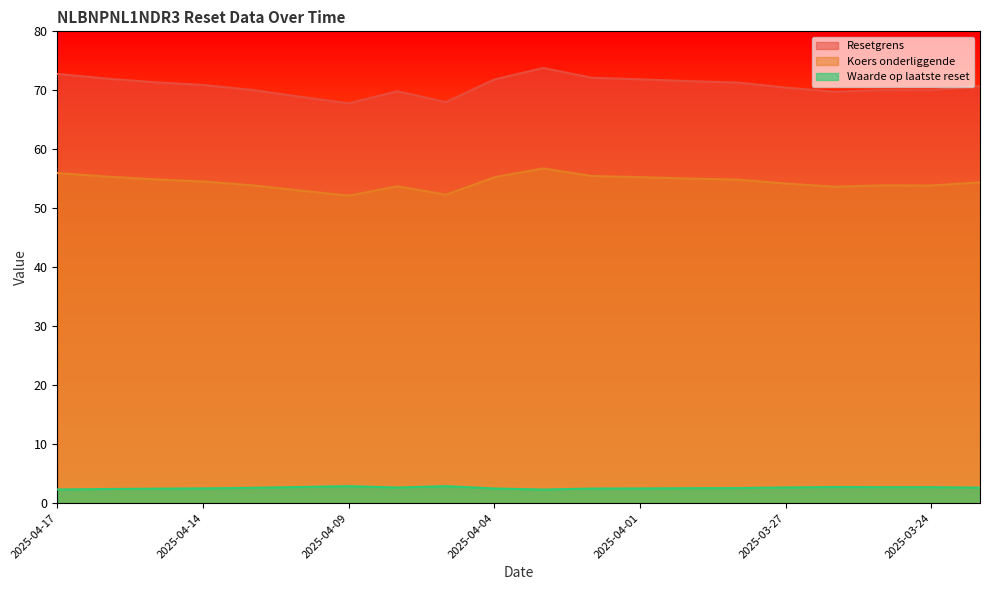

Does the chart display data point markers on the line(s)?

No